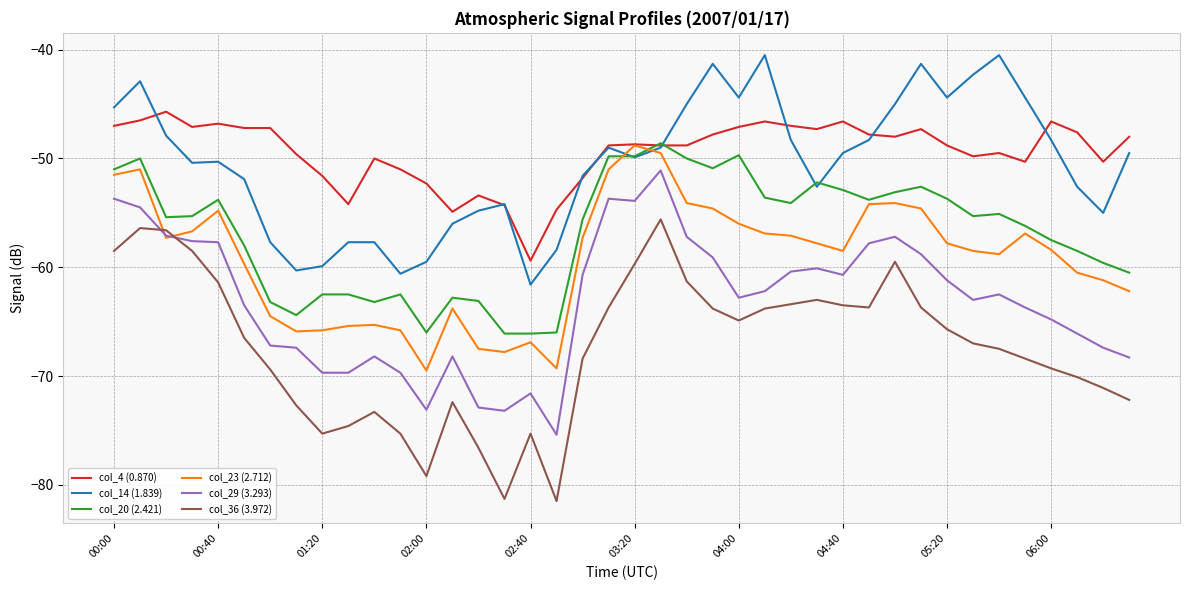

True or false: col_4 (0.870) and col_29 (3.293) cross at least once.

False